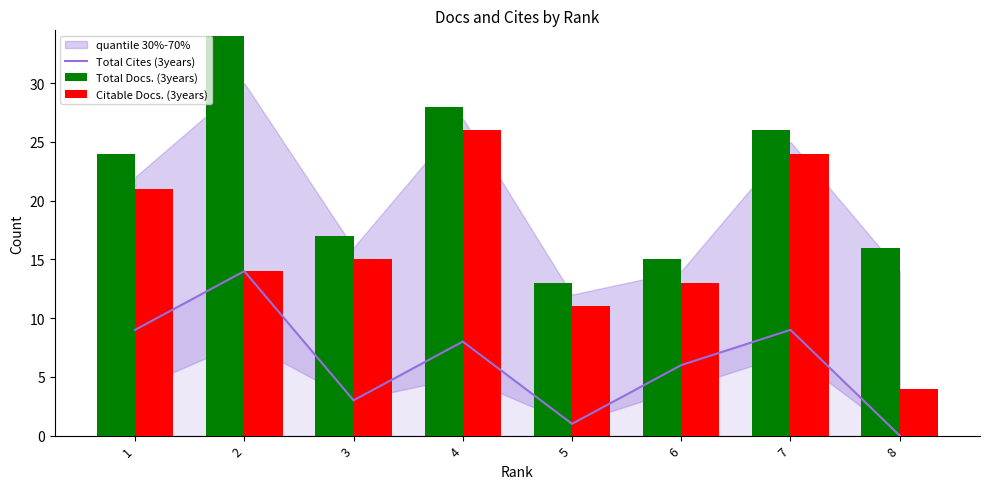

At which category does the chart reach its minimum across all series?

8